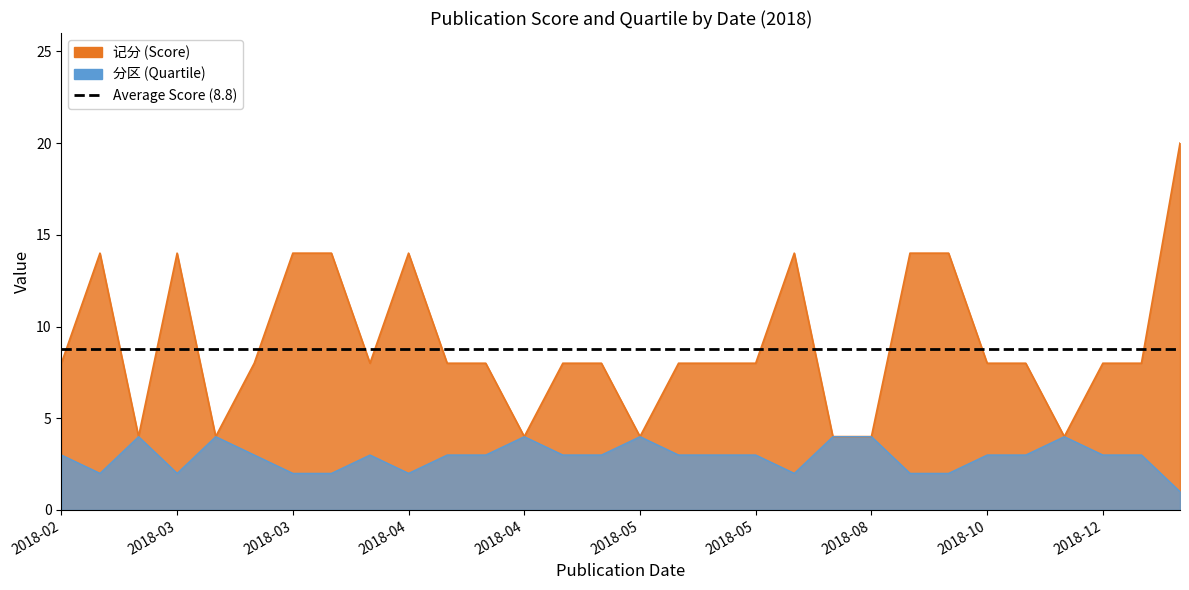

How many lines are shown in the chart?

2